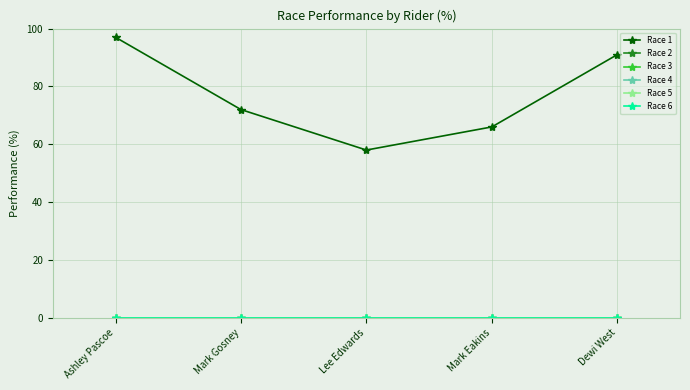

What is the sum of all Race 1 values?

384